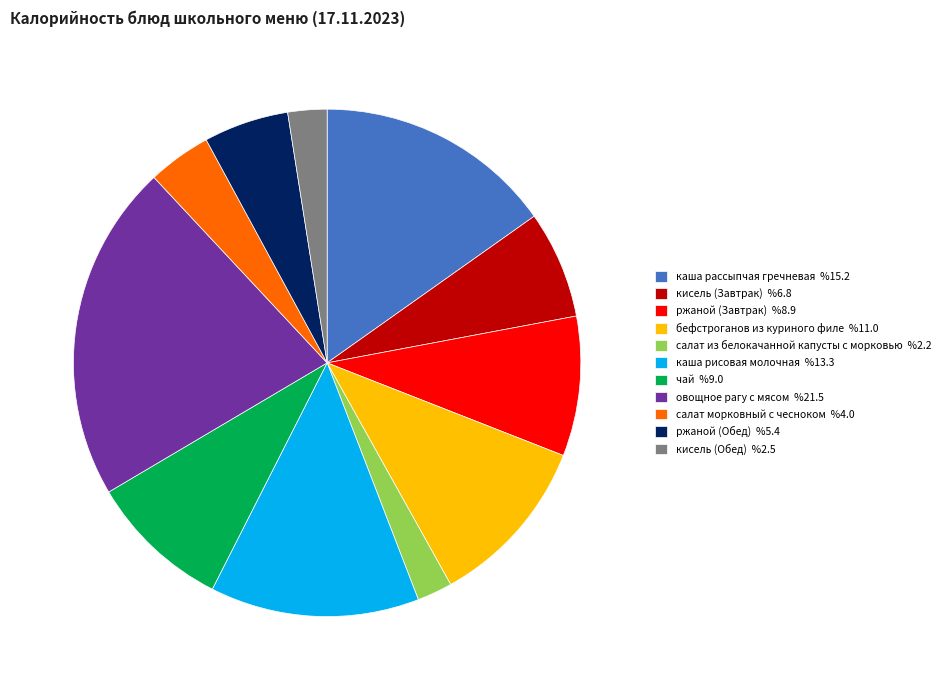

Is it true that каша рисовая молочная is 13% of the pie?

True